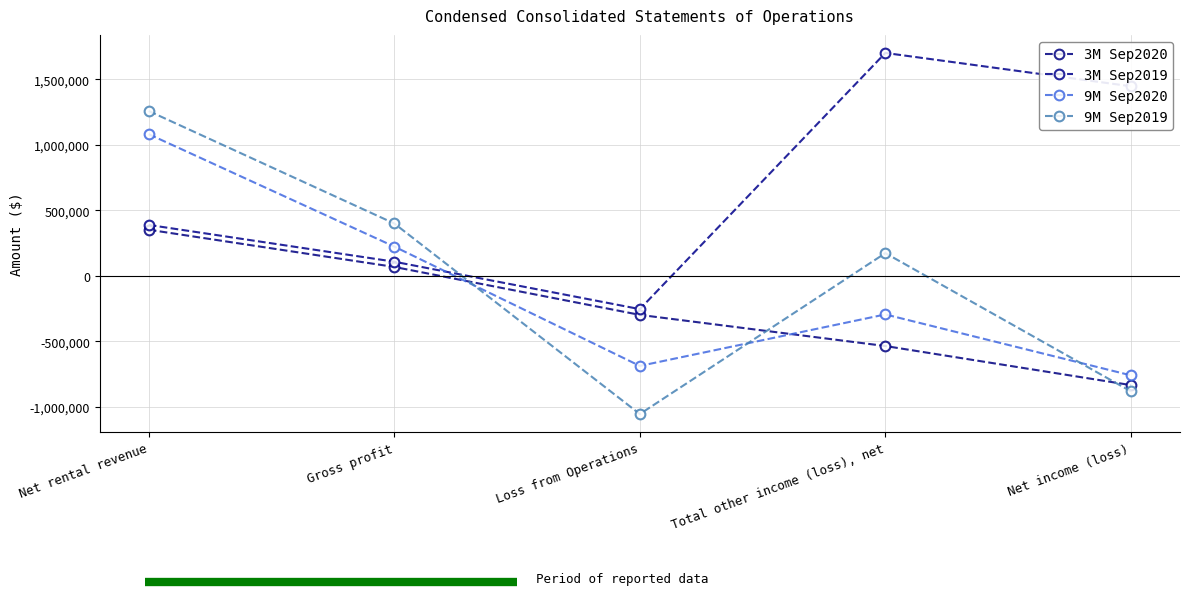

At Net income (loss), list the series in order from largest to smallest.

3M Sep2019, 9M Sep2020, 3M Sep2020, 9M Sep2019